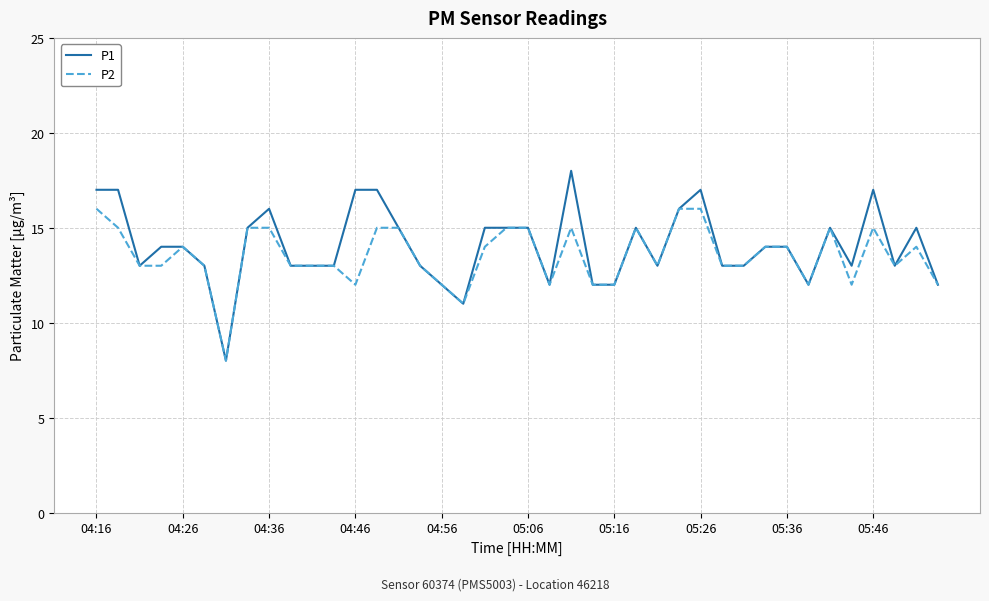

What is the difference between the second highest and second lowest values in the P2 series?

5